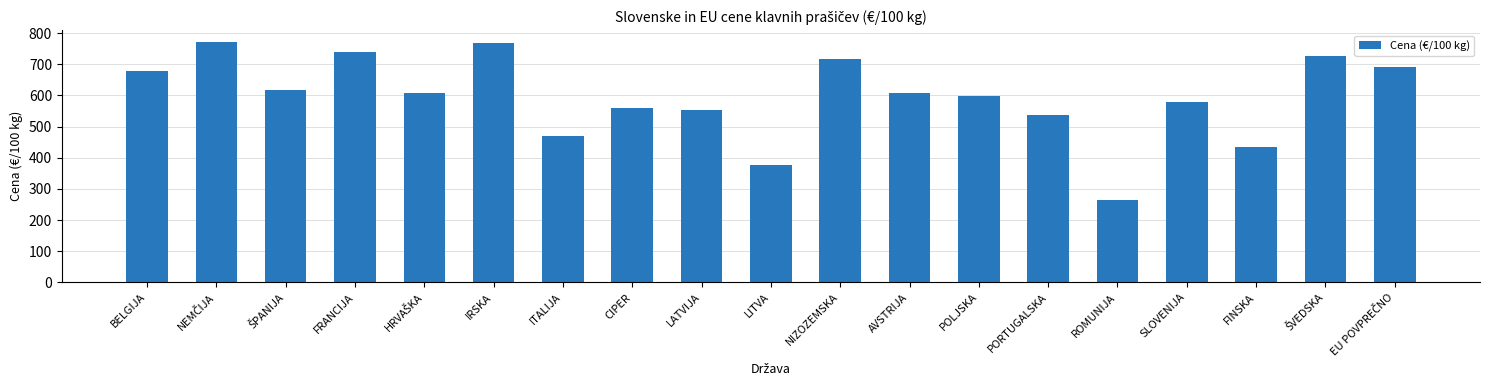

What is the greatest value displayed?

770.3